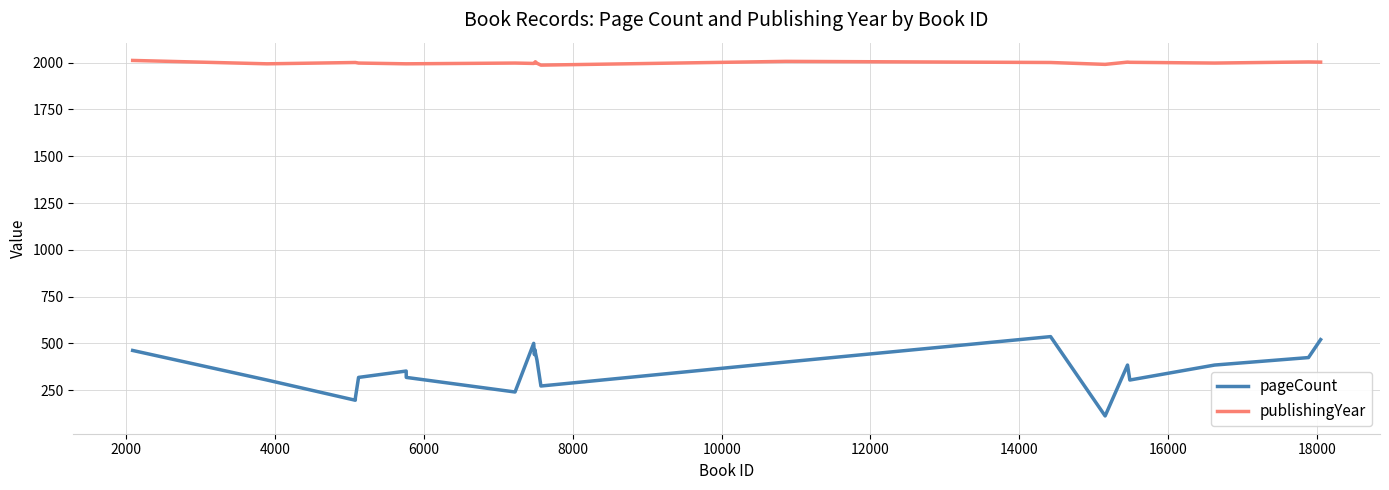

How many categories are shown in the chart?

23